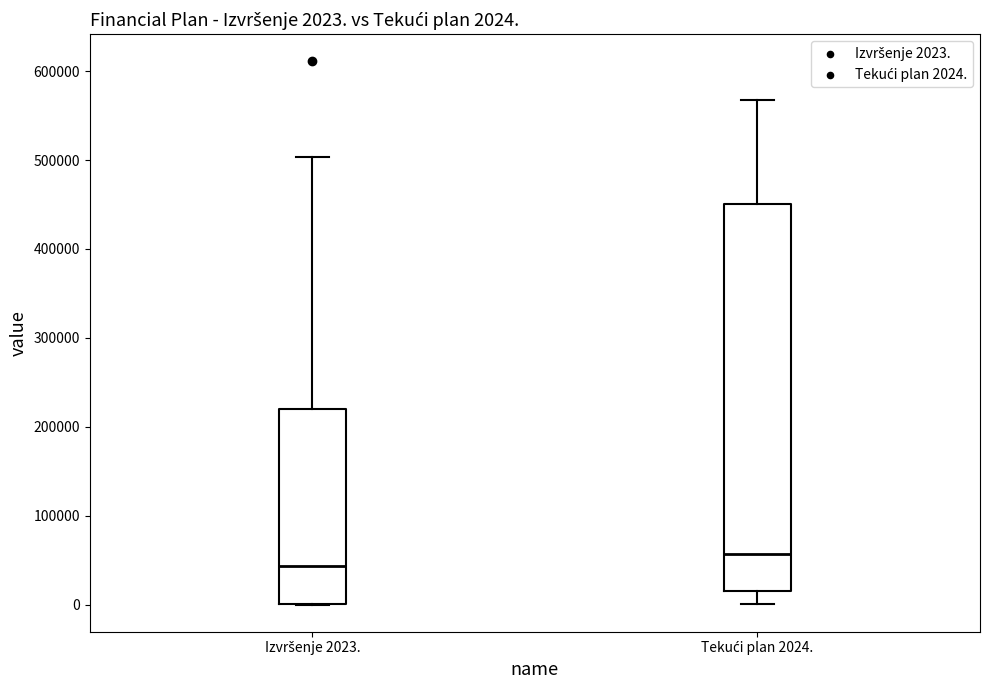

Which box has the lowest median line?

Izvršenje 2023.